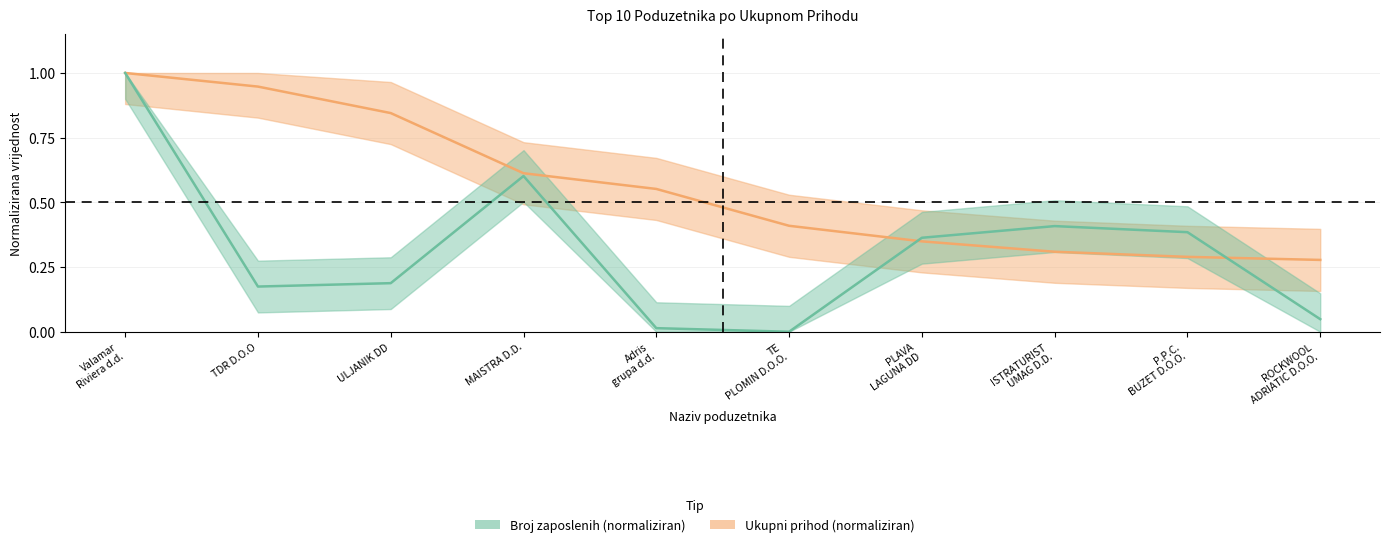

What is the minimum value for Ukupni prihod (000)?

0.3